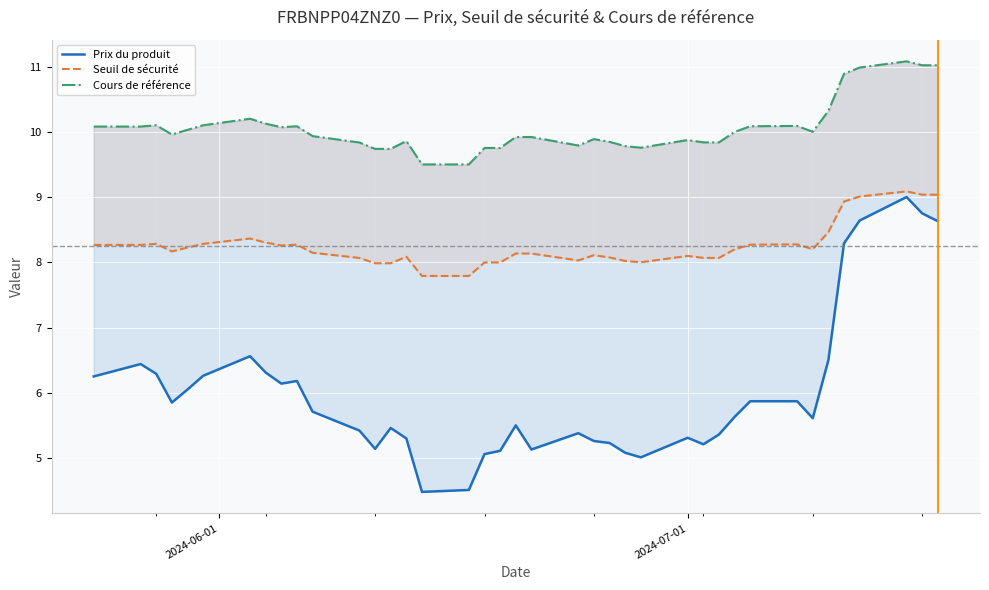

How many series are shown in this chart?

3